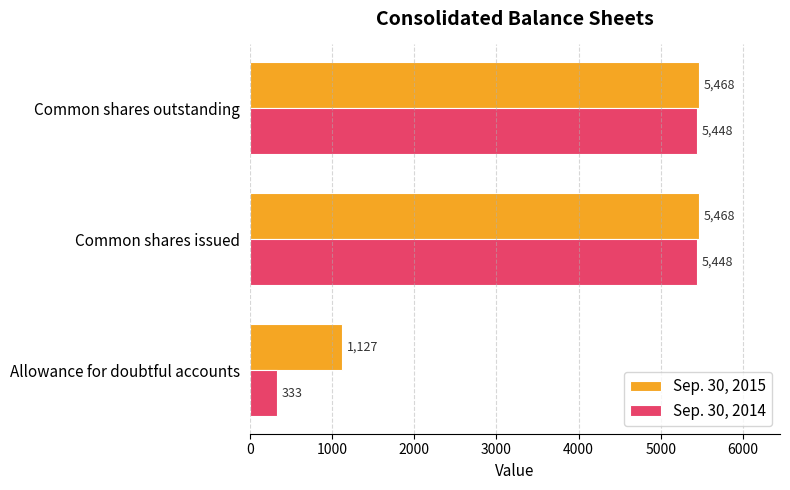

At how many categories does at least one series exceed 945?

3